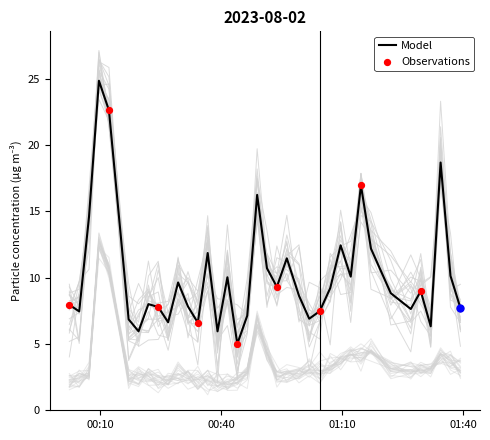

What is the highest value of the Model series?

24.8